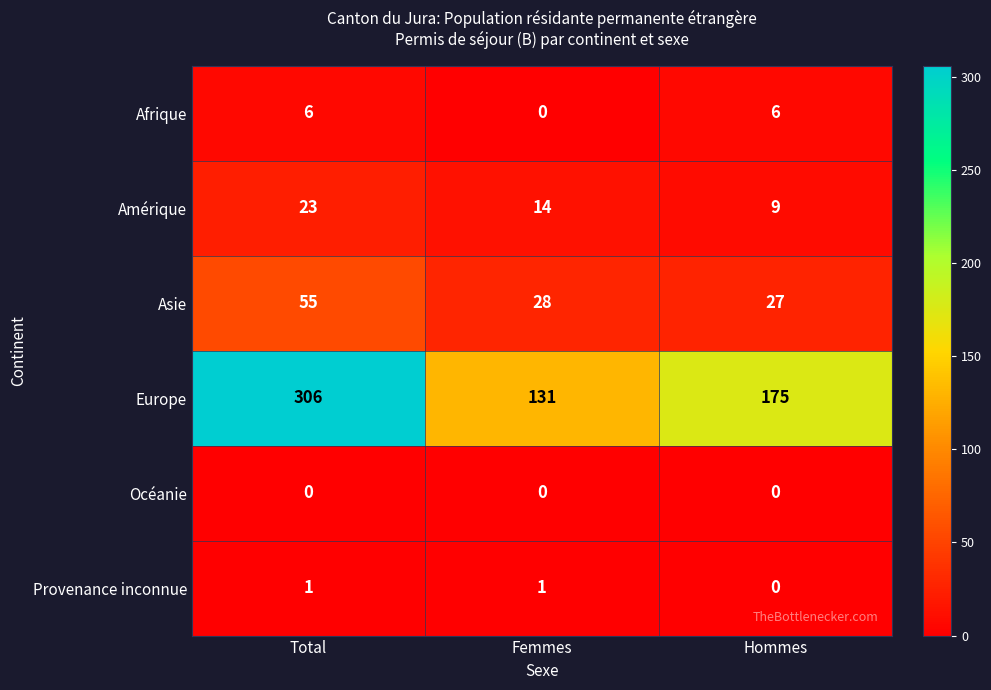

Which series has the largest total across all categories?

Europe